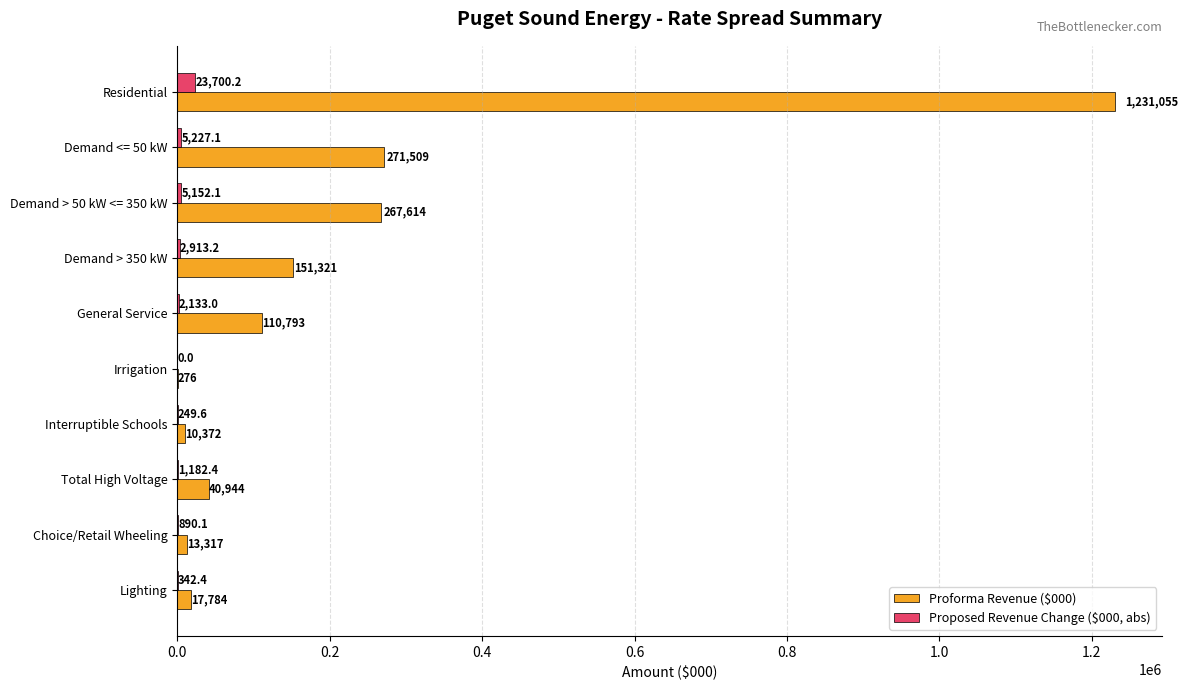

Is it true that Proforma Revenue ($000) equals 40943.8 at Total High Voltage?

True